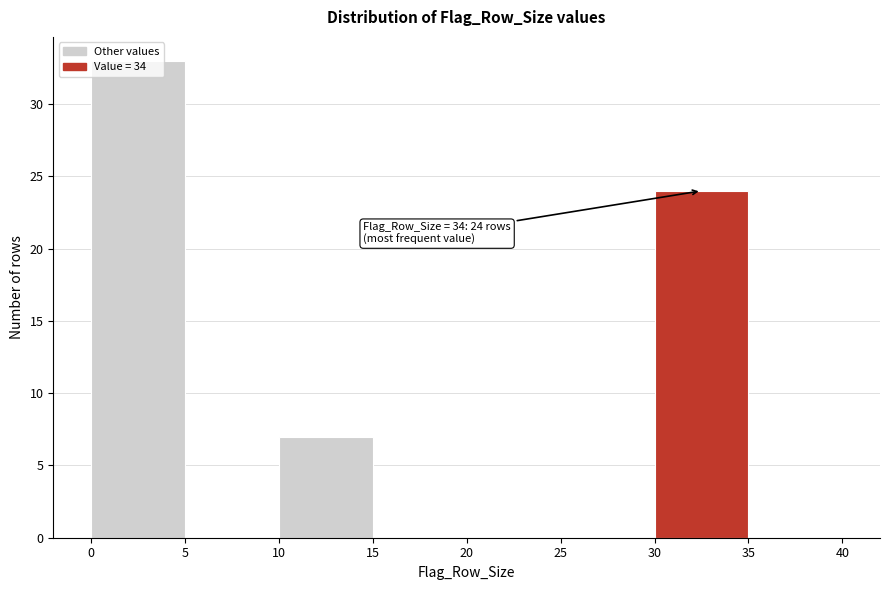

Over which range of the x-axis is the bar tallest?

0 to 5